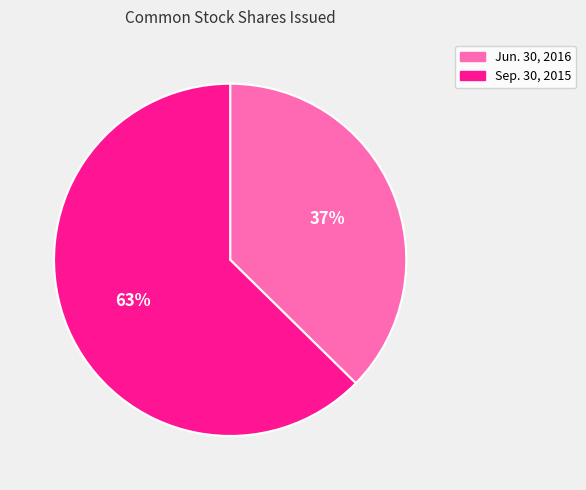

Count the number of slices in the pie.

2